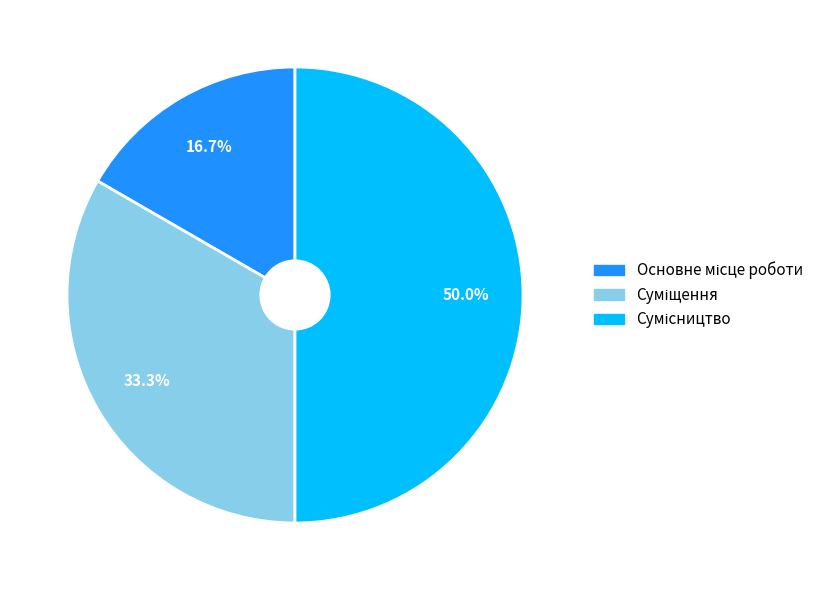

What is the change in value from Суміщення to Сумісництво?

+1